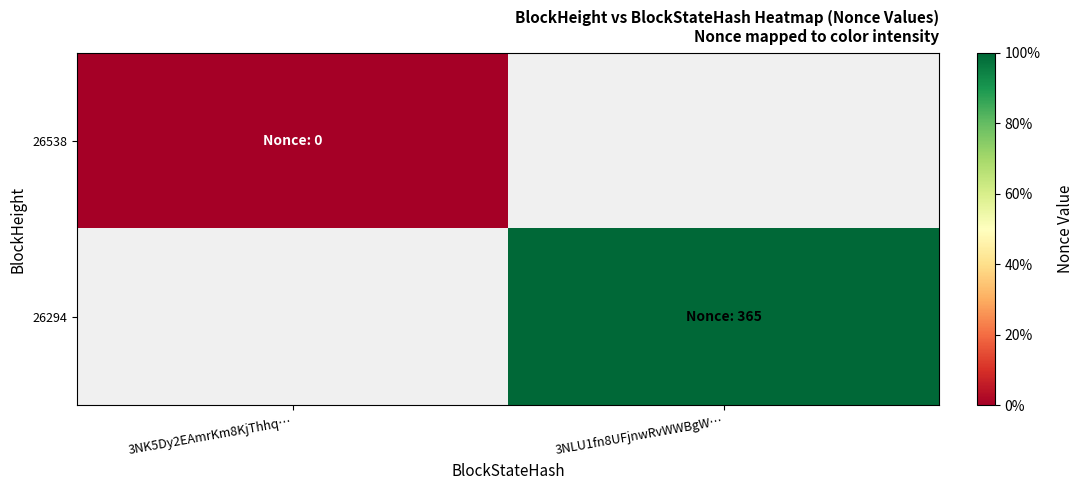

List the labels in order of 26538 value, smallest first.

3NK5Dy2EAmrKm8KjThhq…, 3NLU1fn8UFjnwRvWWBgW…